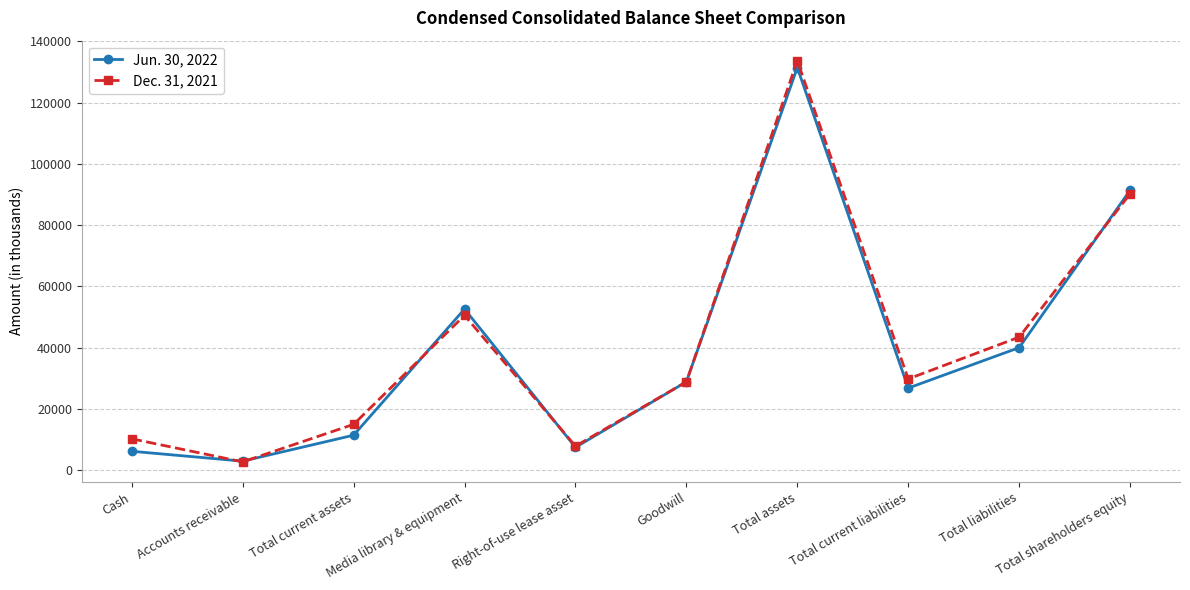

How many lines are shown in the chart?

2